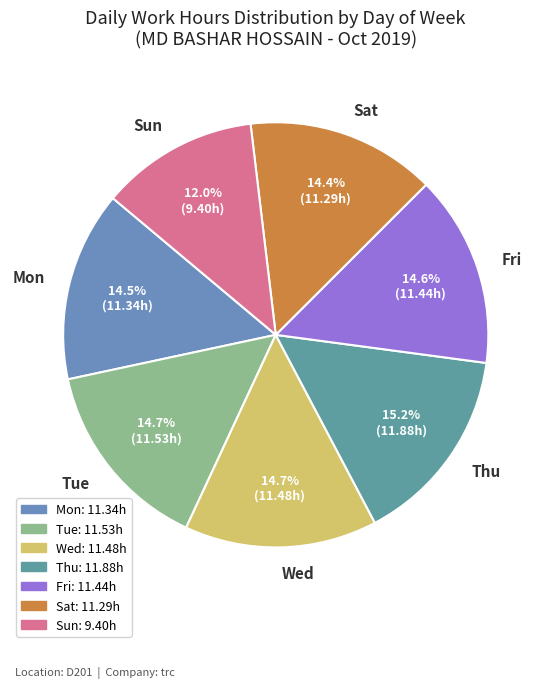

What is the smallest slice in the pie chart?

Sun